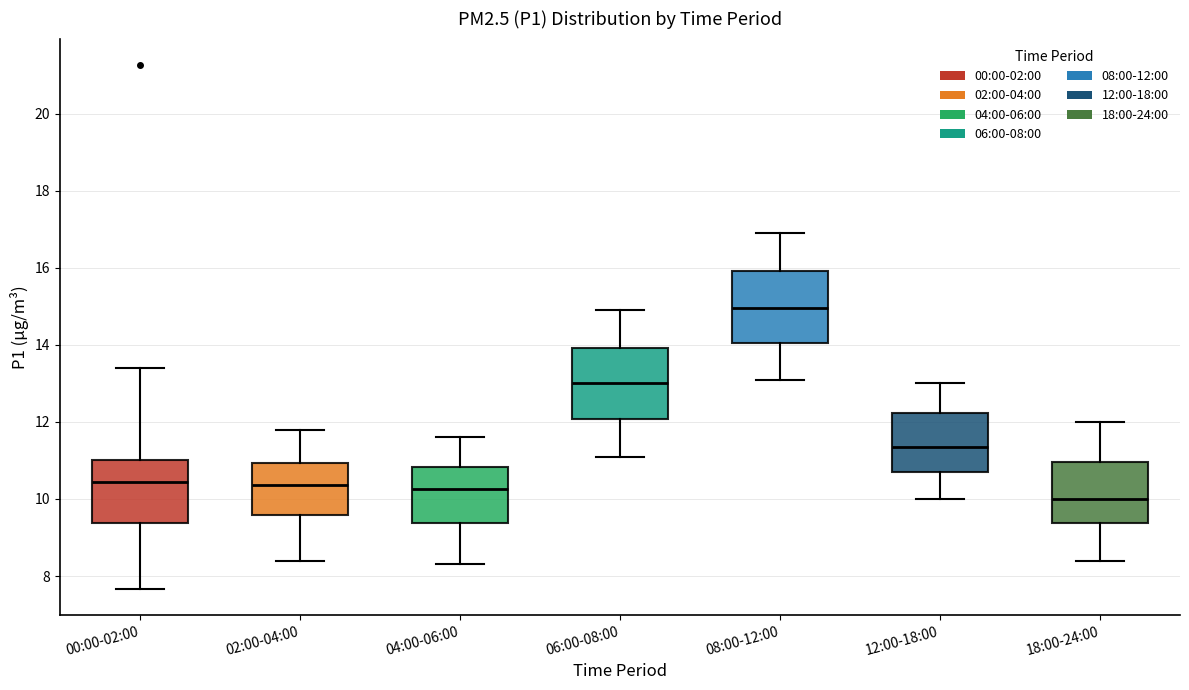

Where is the lower edge of the box for 02:00-04:00 on the y-axis? The values are not printed on the chart, so give them approximately, as read against the axis.

9.6